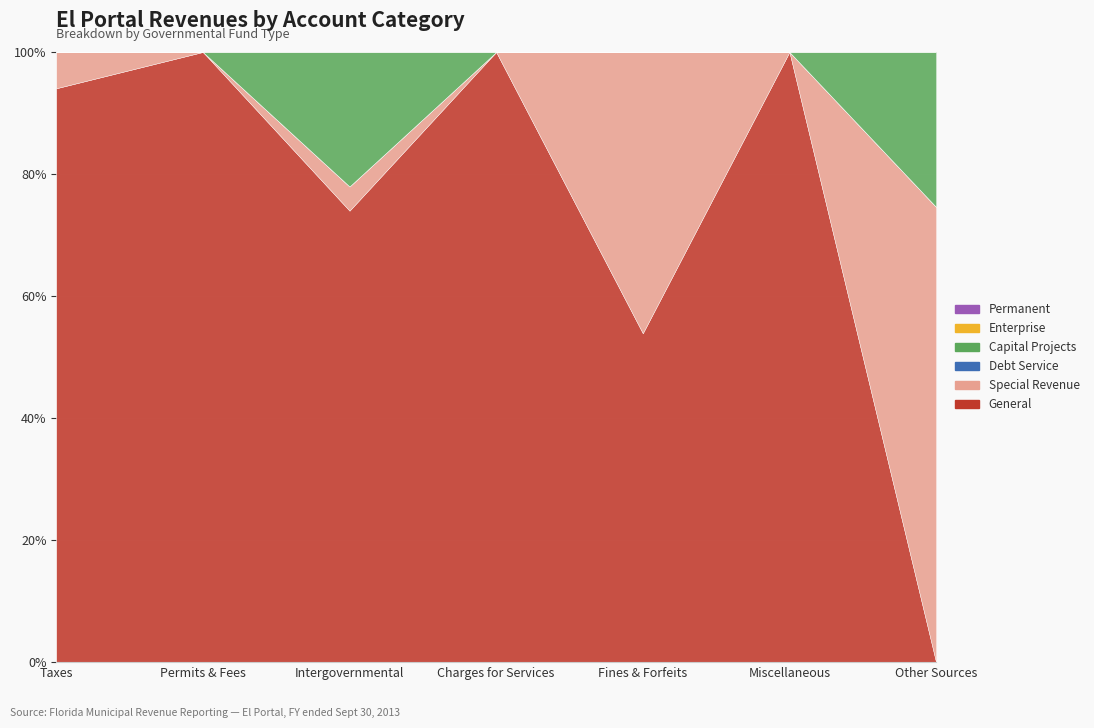

Which series changed the most between Intergovernmental and Other Sources?

General